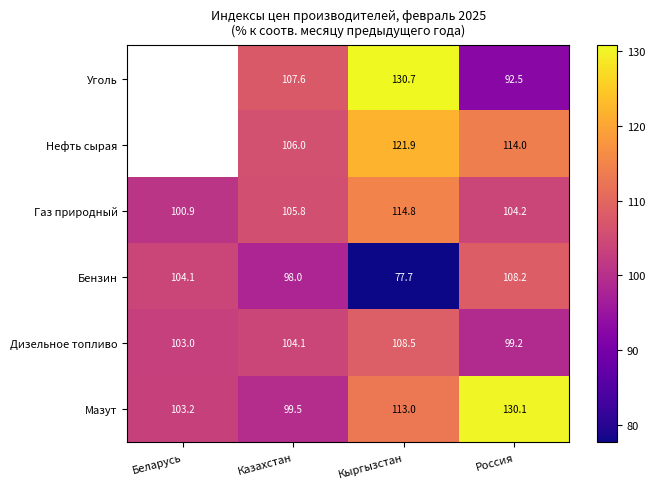

Rank the series at Россия from lowest to highest value.

Уголь, Дизельное топливо, Газ природный, Бензин, Нефть сырая, Мазут